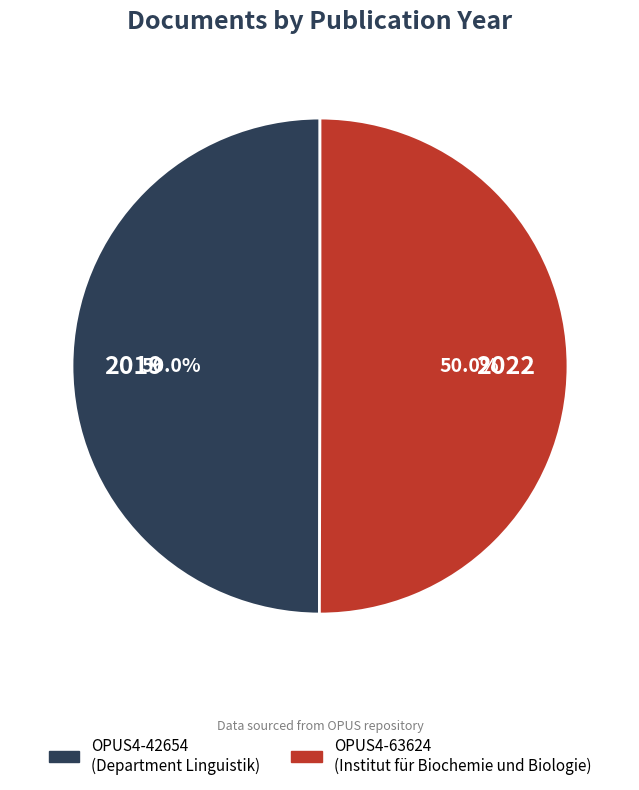

Approximately how many times larger is the value at OPUS4-42654 compared to OPUS4-63624?

1.0